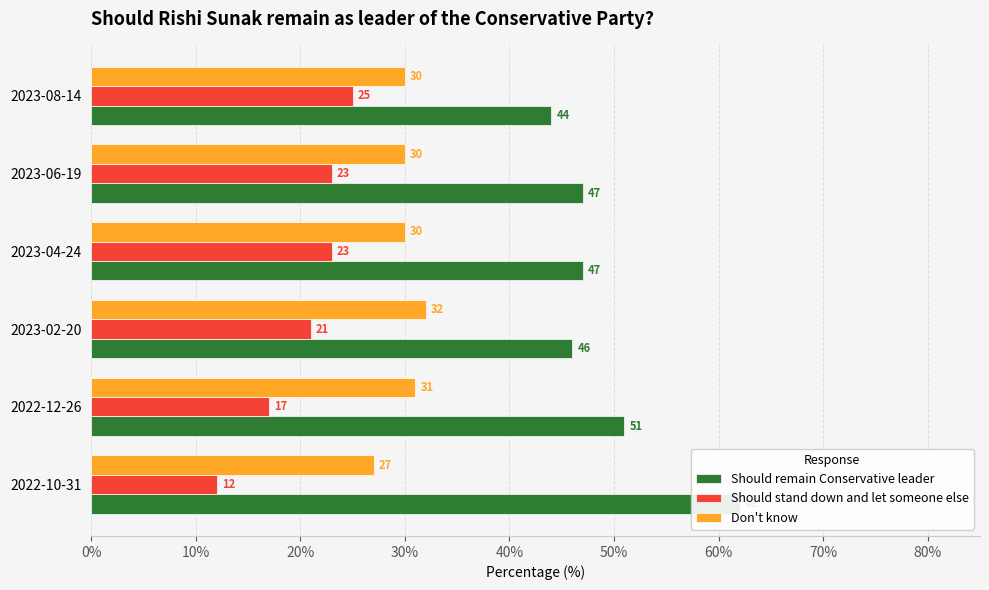

True or false: Should stand down and let someone else has a value of 21 at 2023-02-20.

True